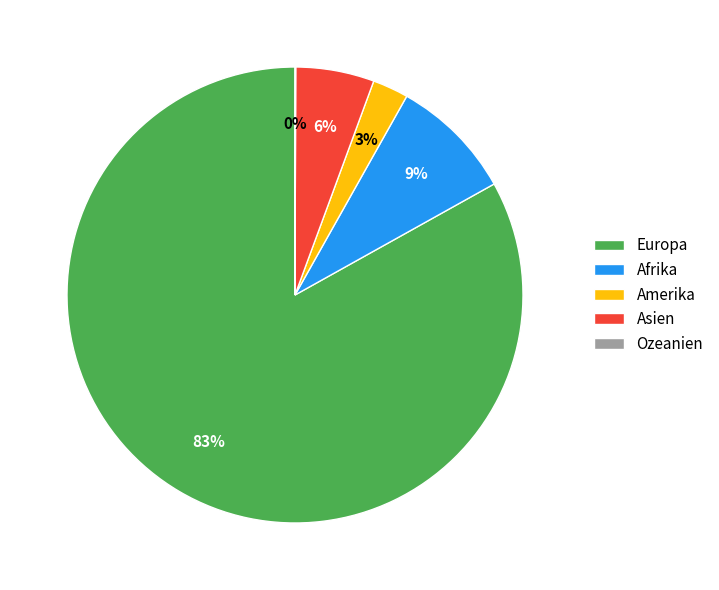

Is it true that Afrika is 23% of the pie?

False